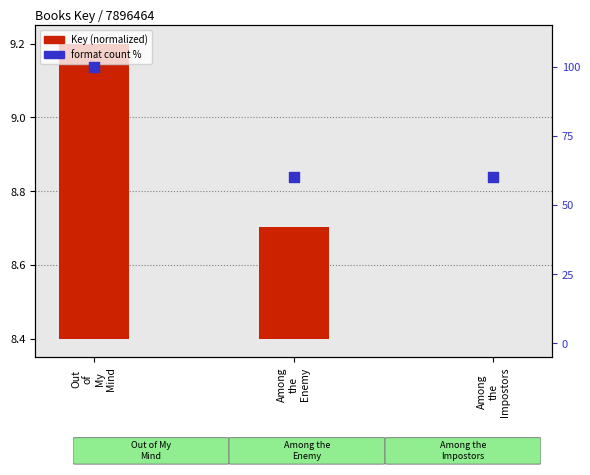

Which series has the largest Y range (max minus min)?

format count %